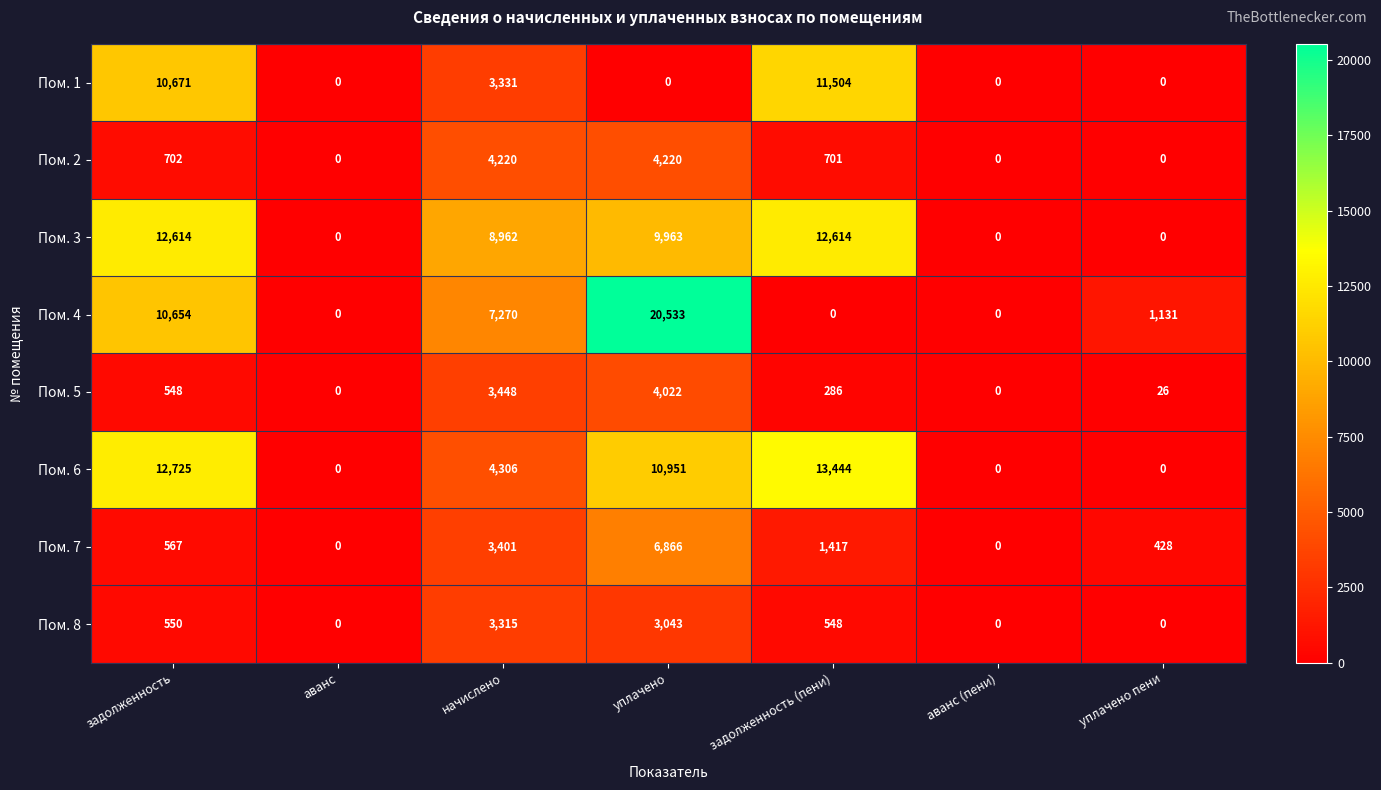

Which series has the widest spread of values?

Пом. 4